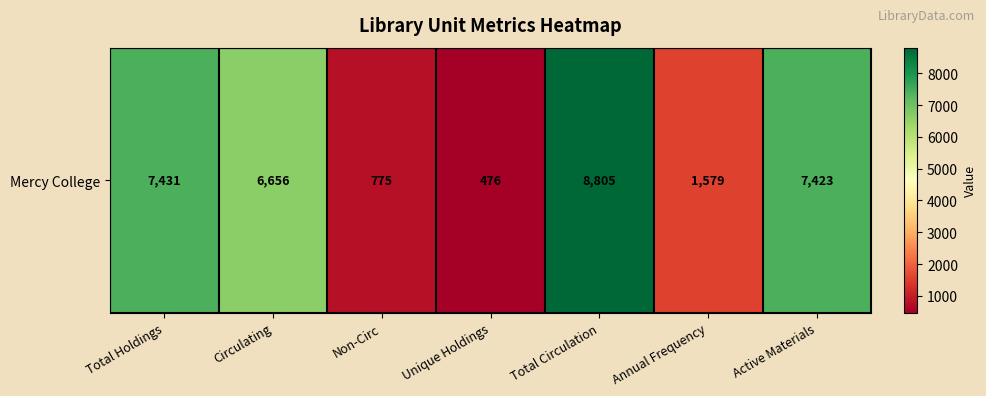

What is the ratio of the value at Circulating to the value at Total Holdings?

0.9